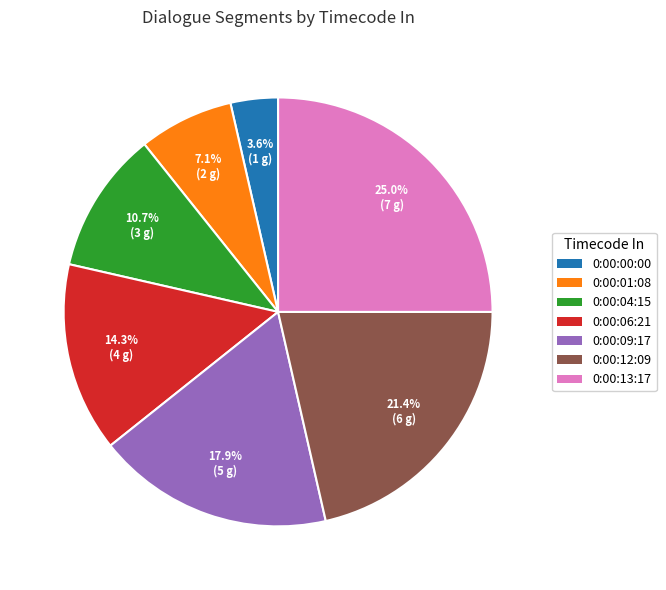

What percentage is the 0:00:04:15 slice, to the nearest percent?

11%